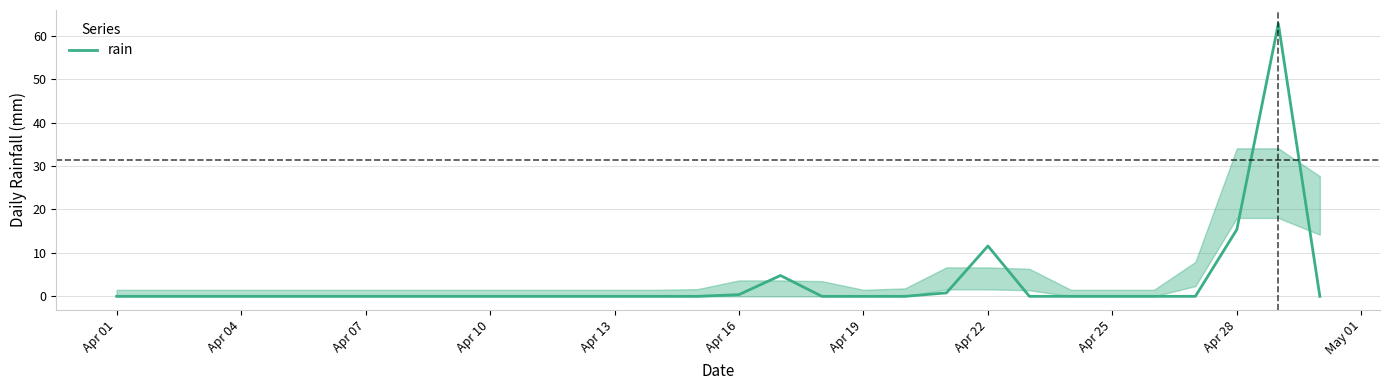

What is the difference between the maximum and minimum values?

62.8